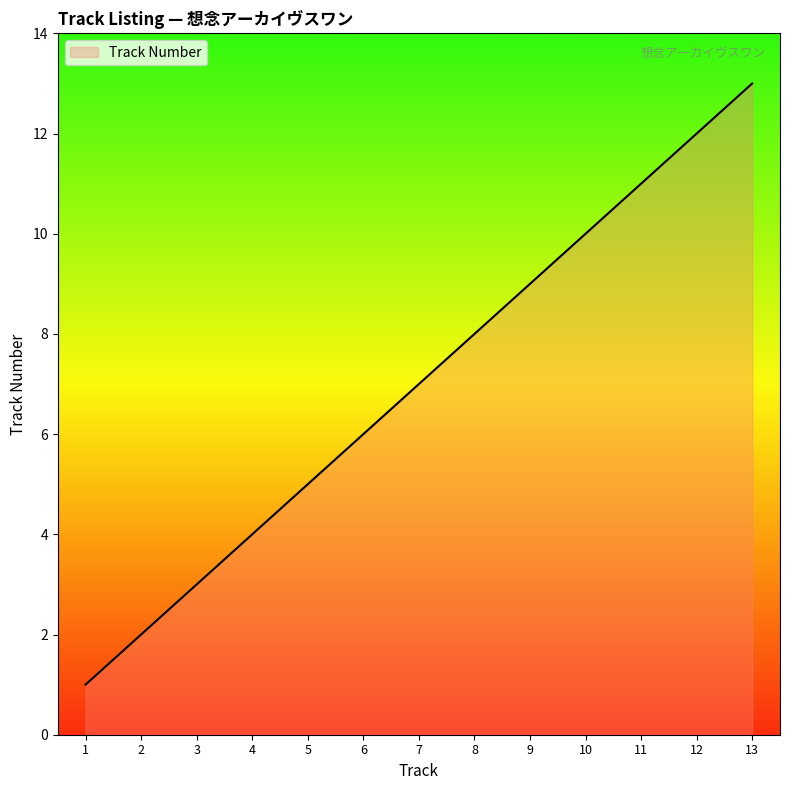

How many values are below 7?

6